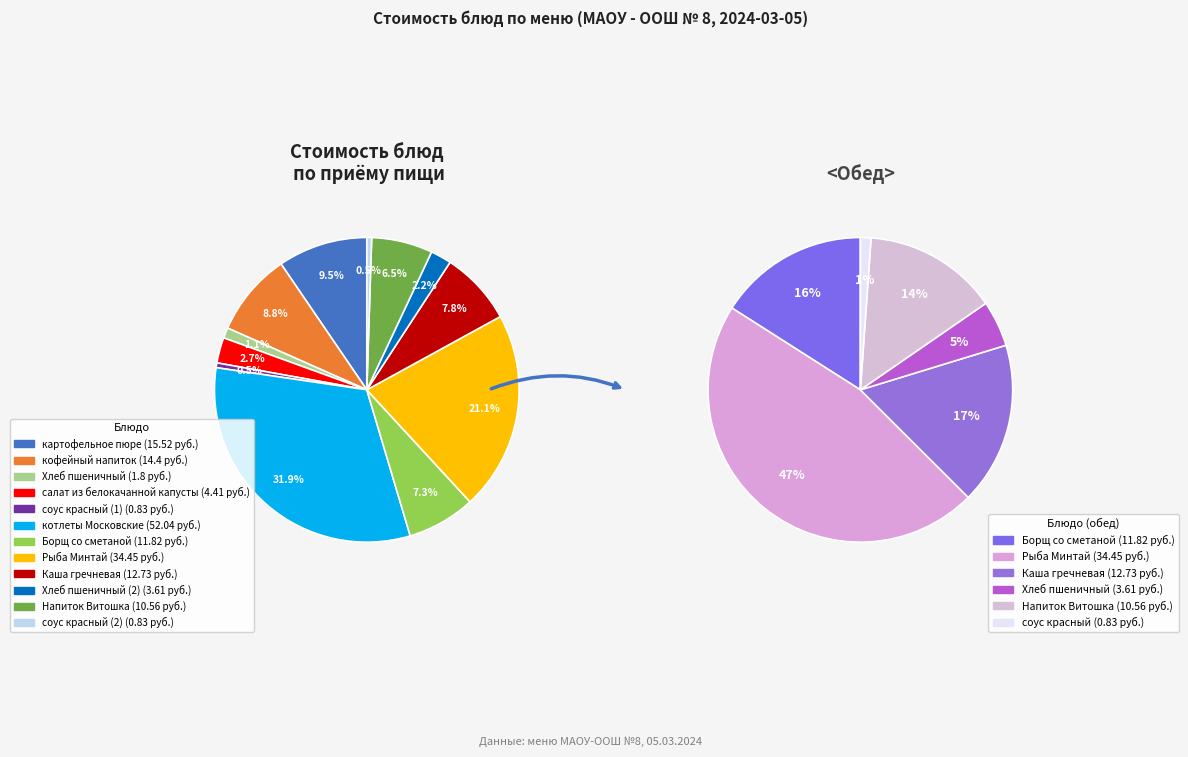

Which slice is the largest?

котлеты Московские